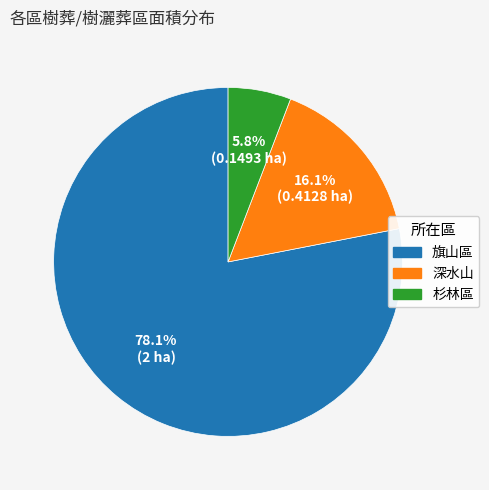

What percentage do 杉林區 and 深水山 together represent?

21.9%